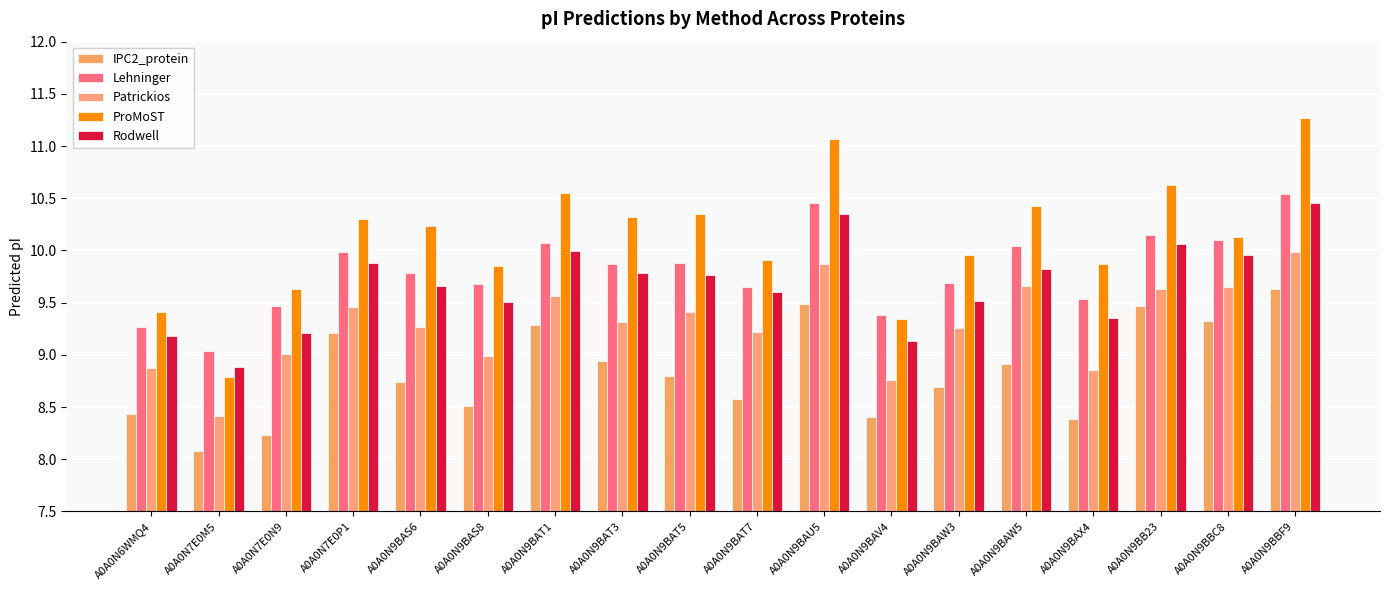

What position from the left is A0A0N7E0N9?

3